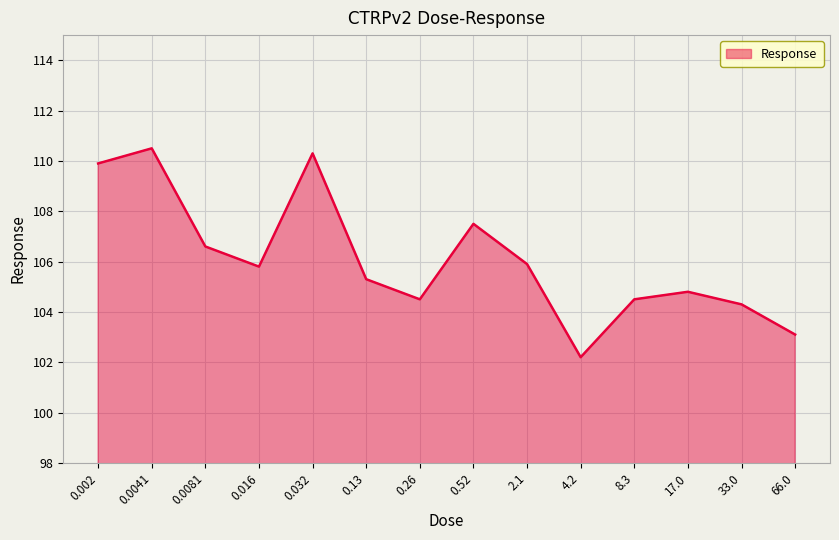

Which category has the highest value across all series?

0.0041